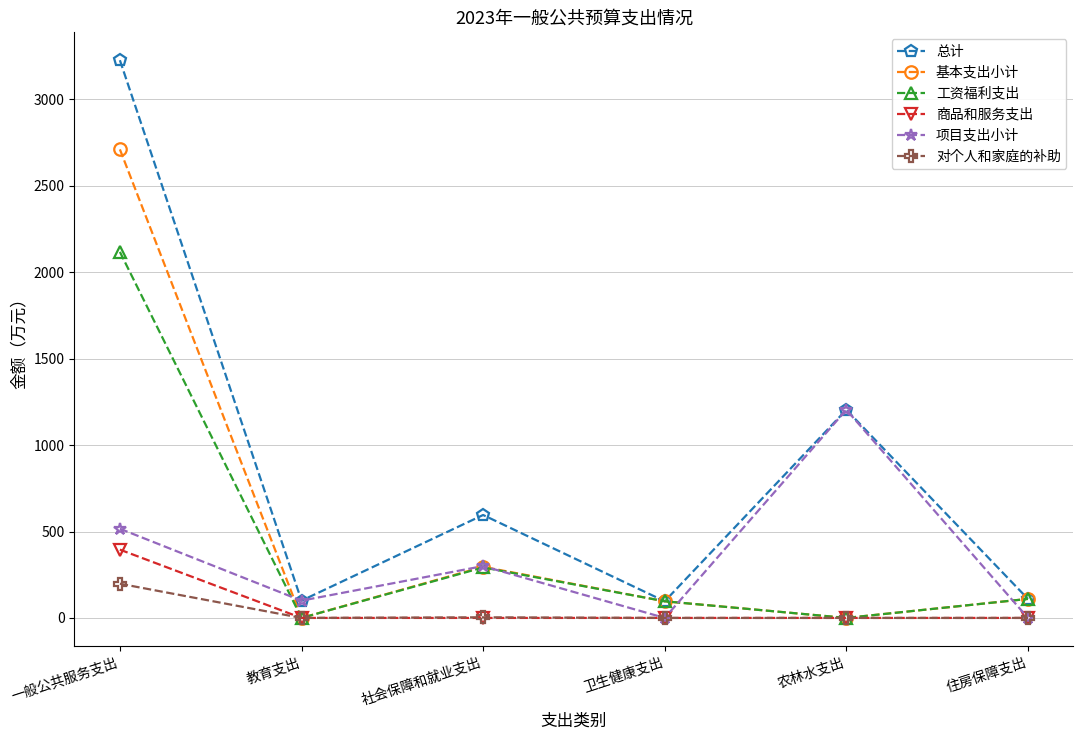

List the series in order of their peak value, highest first.

总计, 基本支出小计, 工资福利支出, 项目支出小计, 商品和服务支出, 对个人和家庭的补助